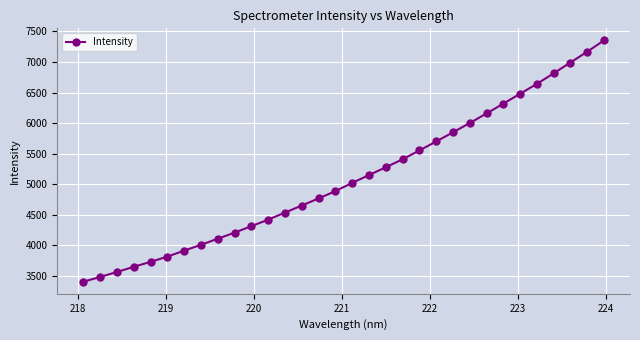

What is the value of the 27th point from the left?

6480.8